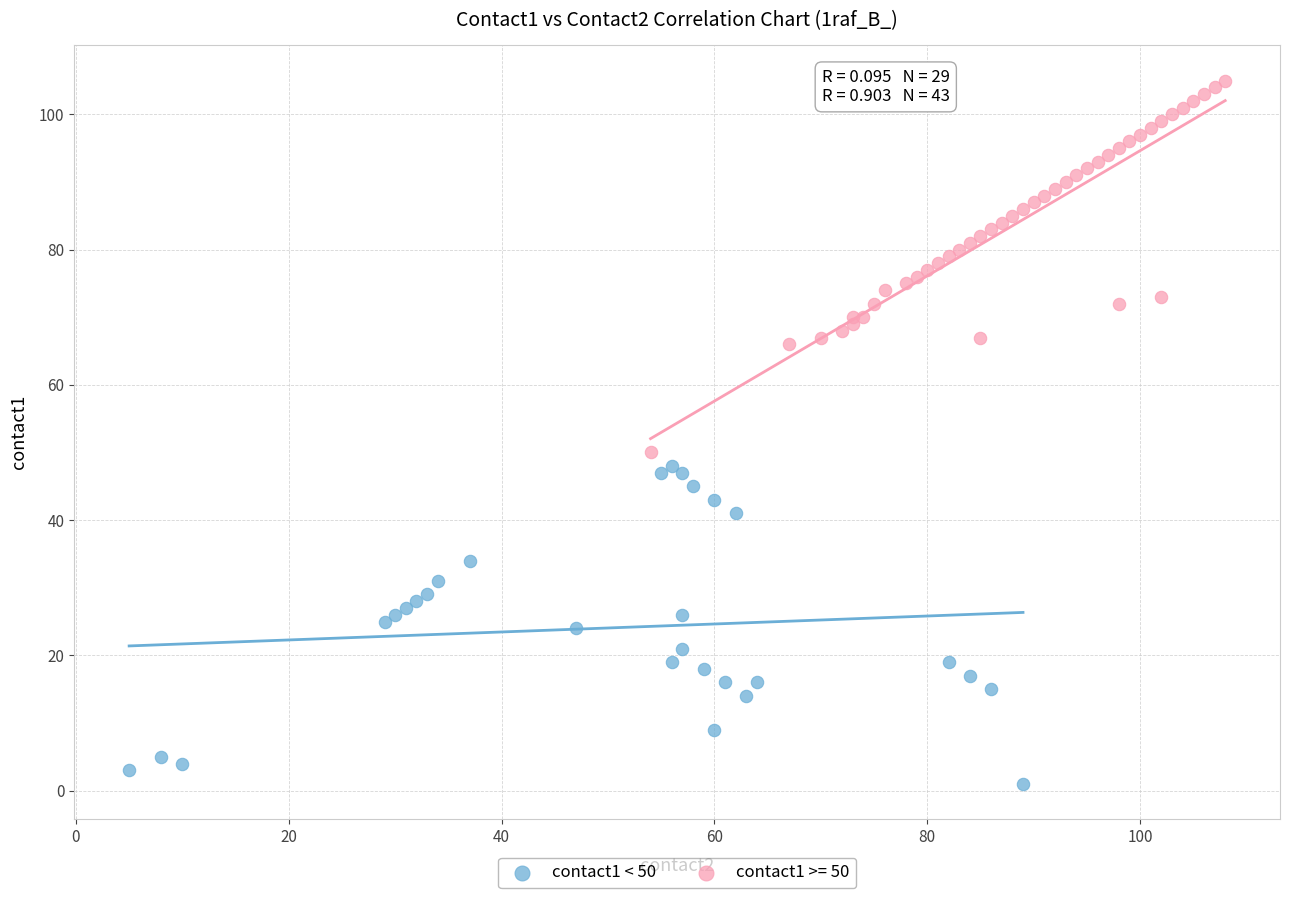

Which series contains the lowest Y value?

contact1 < 50